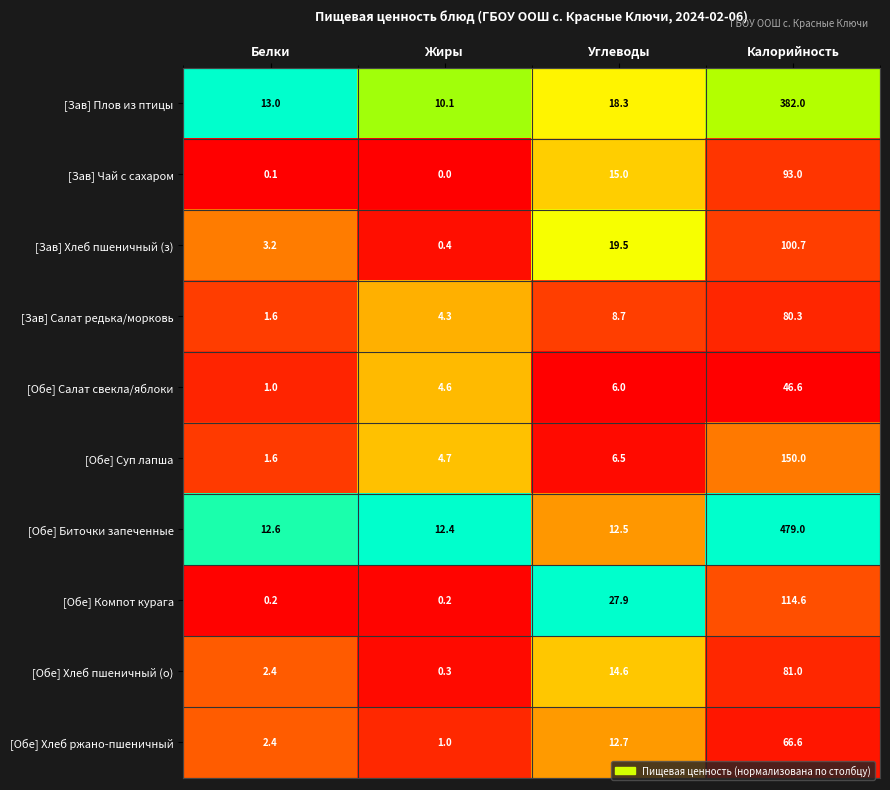

Is it true that [Зав] Салат редька/морковь equals 7.6 at Жиры?

False